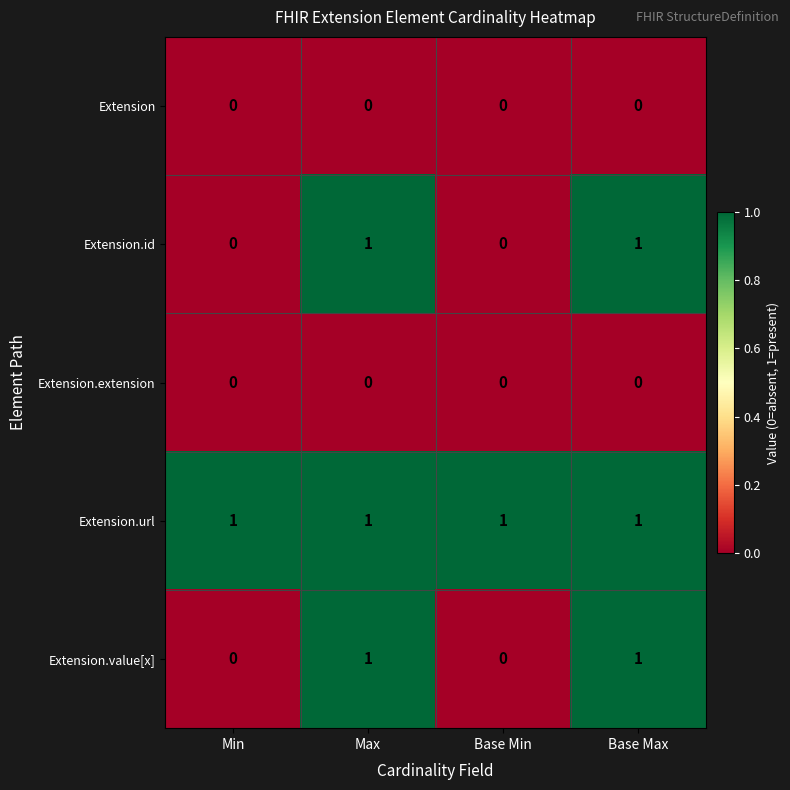

Is it true that Extension.extension equals 0 at Min?

True